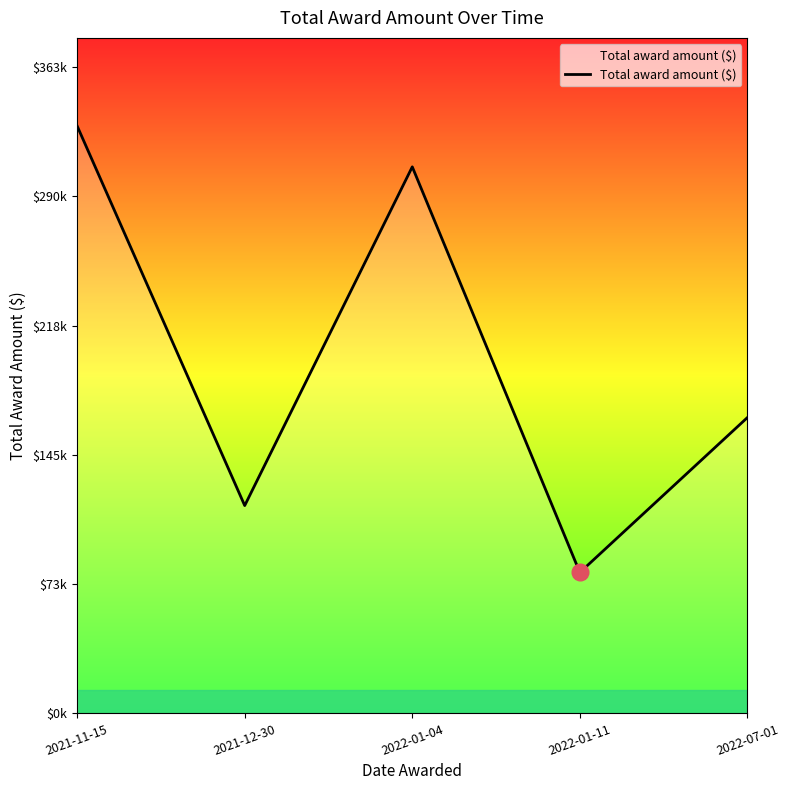

What is the difference between the second highest and second lowest values?

190265.5